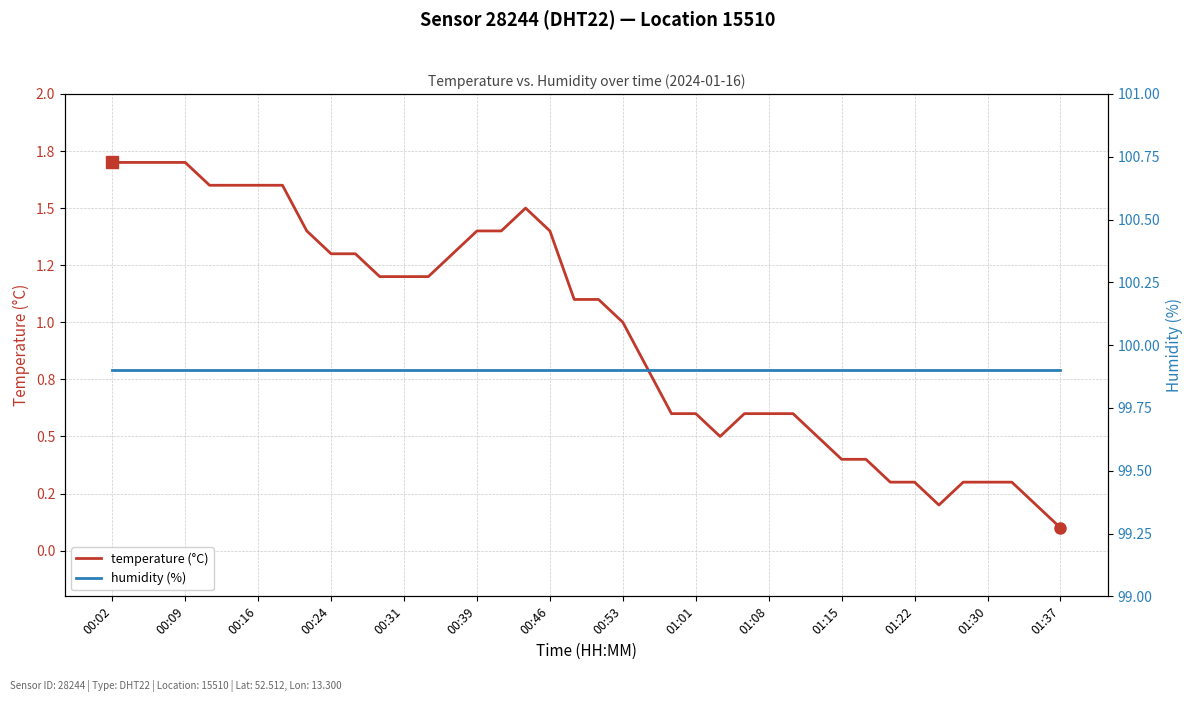

How many lines are shown in the chart?

2